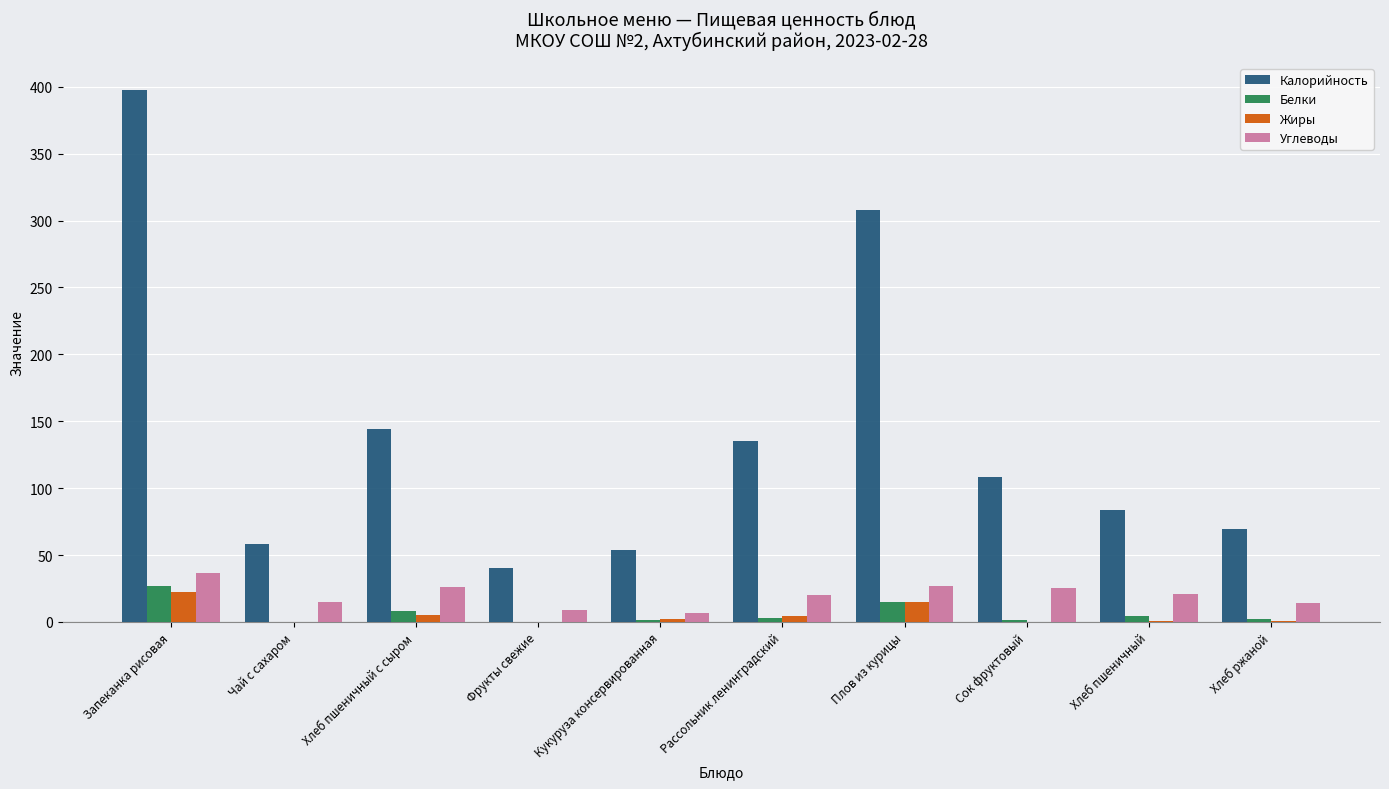

Which series changed the most between Сок фруктовый and Хлеб ржаной?

Калорийность